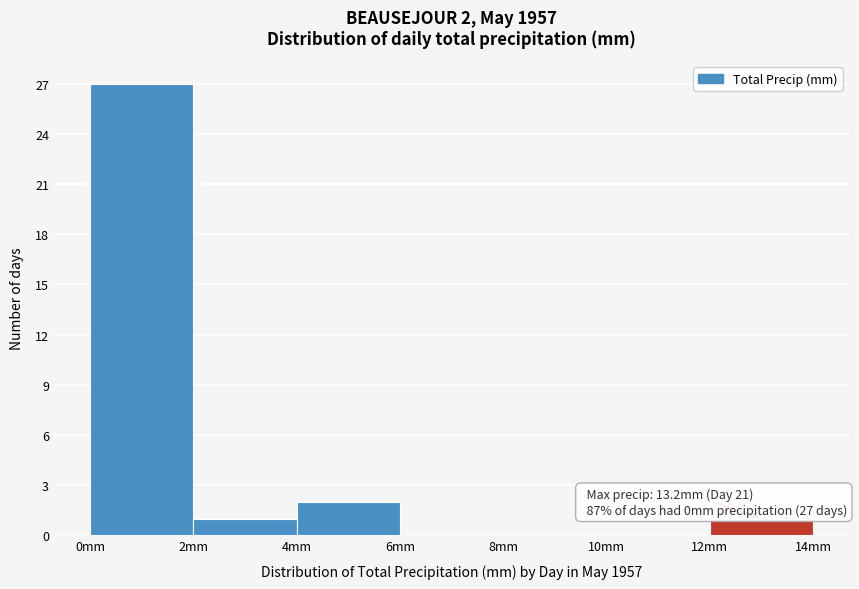

Which range on the x-axis has the tallest bar?

0 to 2